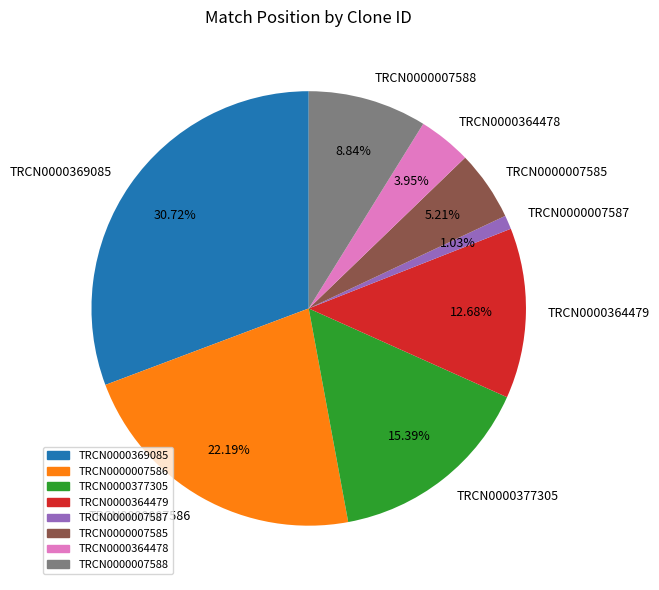

To the nearest percent, what portion does TRCN0000007586 represent?

22%